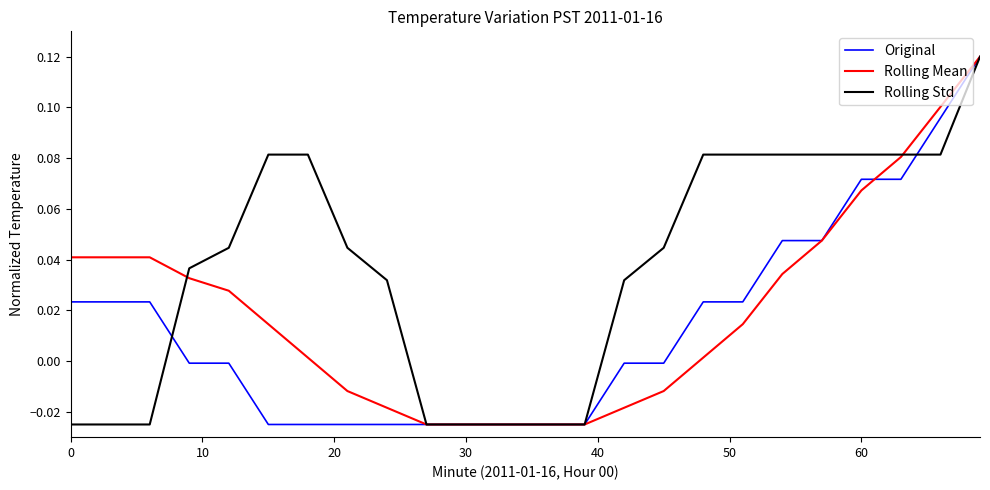

Which series has the widest spread of values?

Original